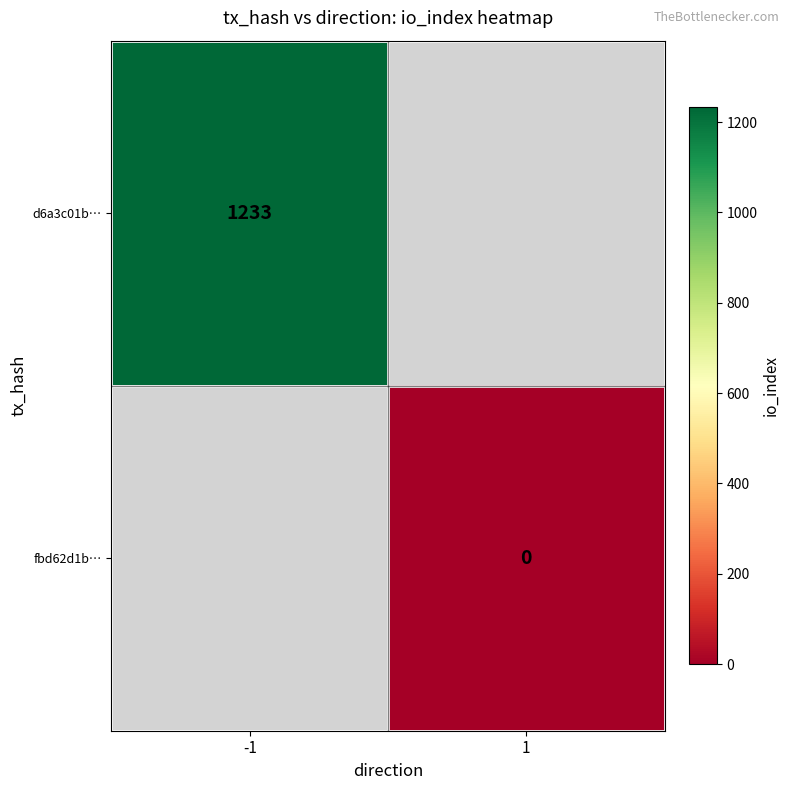

The d6a3c01b… series shows 763 at -1. True or false?

False